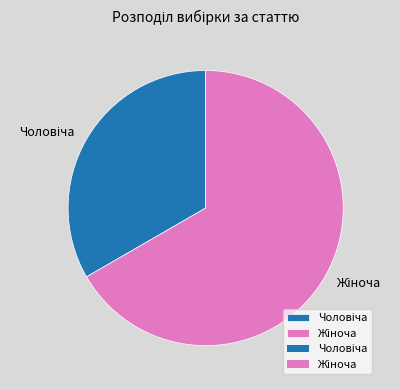

Does any single category account for the majority?

Yes